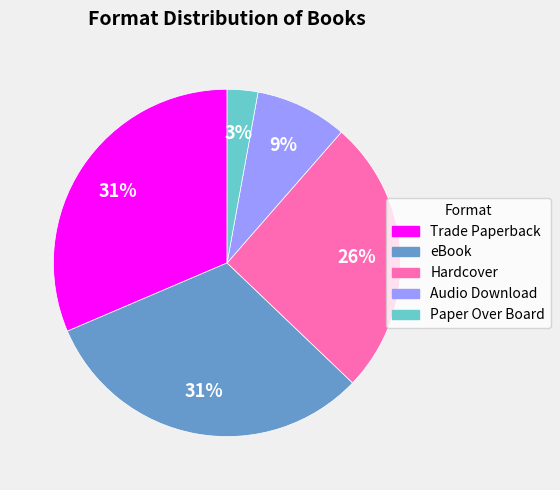

To the nearest percent, what portion does eBook represent?

31%